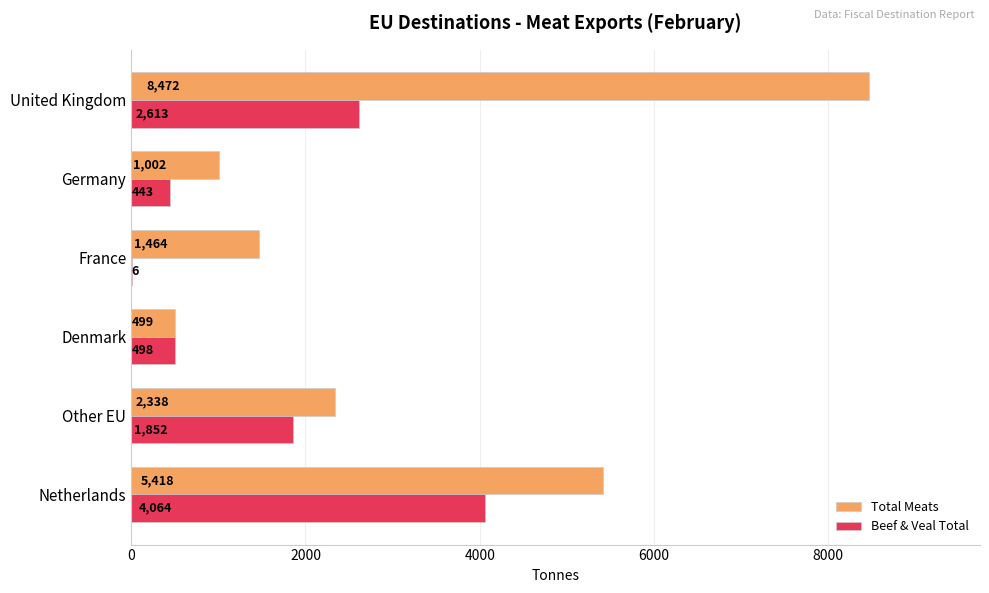

Which series changed the most between Denmark and Germany?

Total Meats